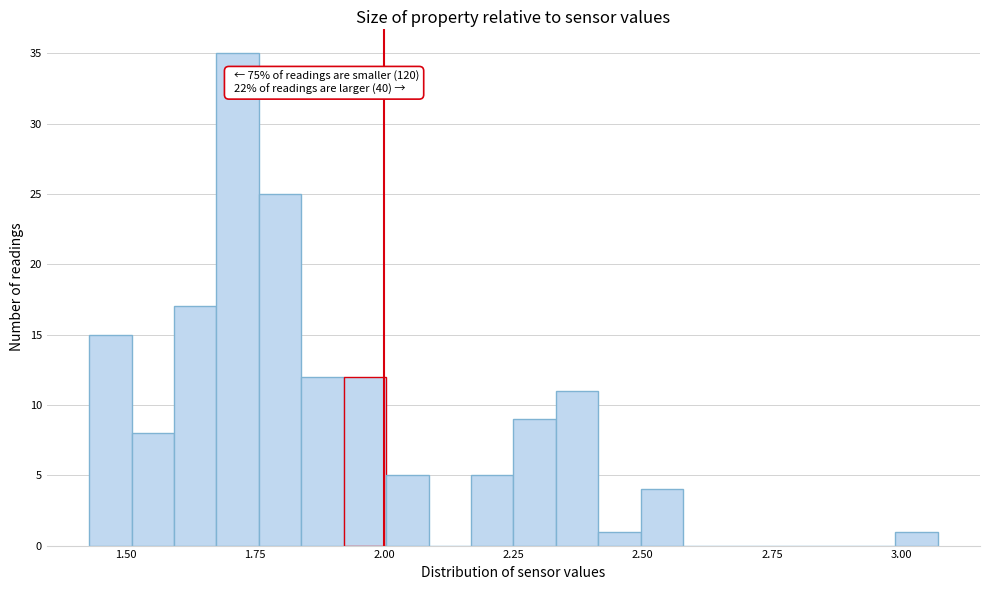

Read against the x-axis, roughly where is the centre of the tallest bar?

1.70